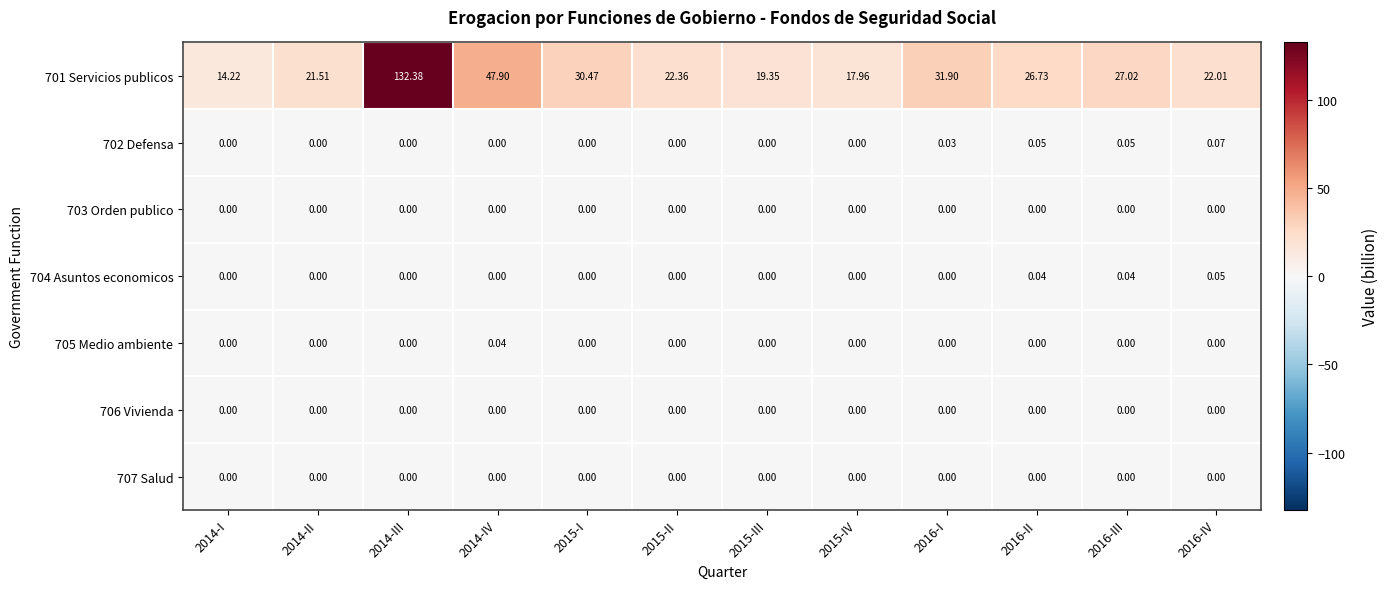

Is the value of 701 Servicios publicos at 2015-II greater than the value of 705 Medio ambiente at 2015-I?

Yes